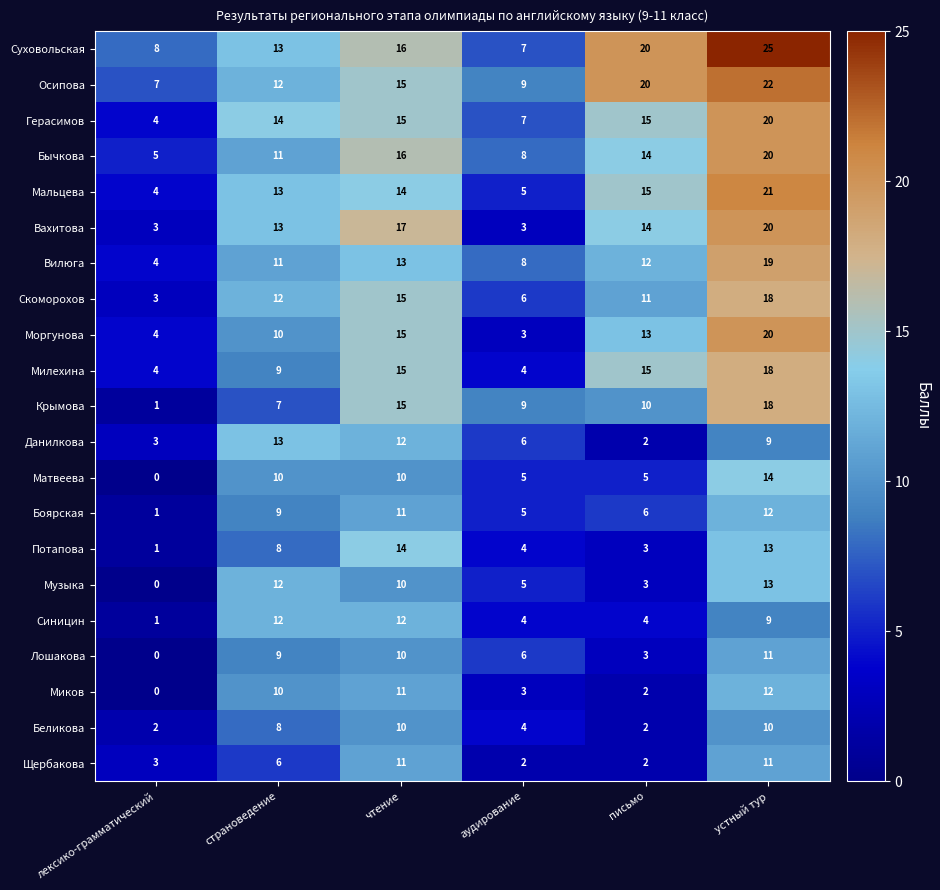

The Суховольская series shows 27 at чтение. True or false?

False